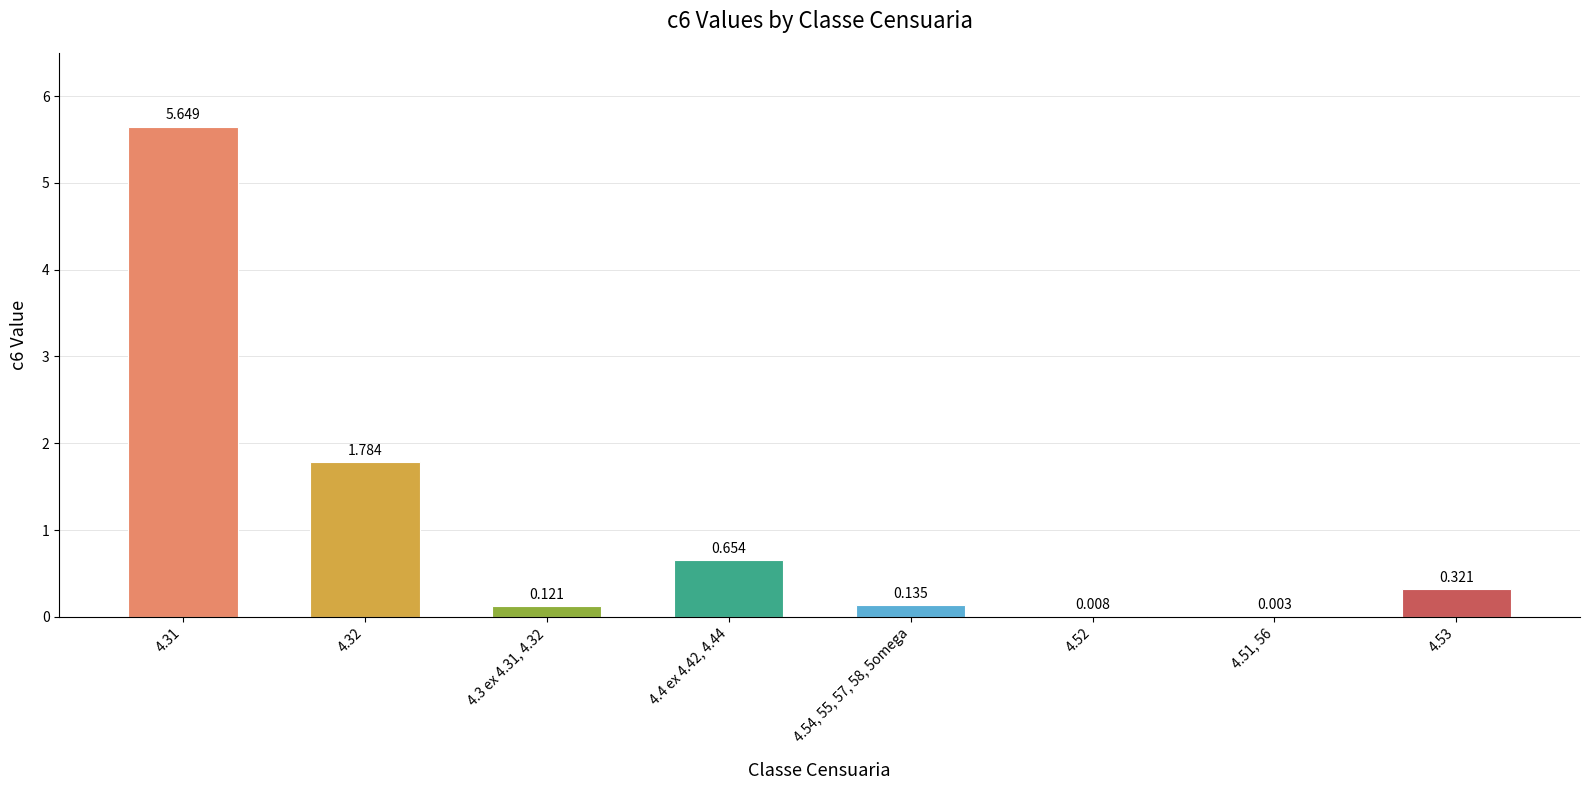

True or false: the data shows 0.1 at 4.54, 55, 57, 58, 5omega.

True